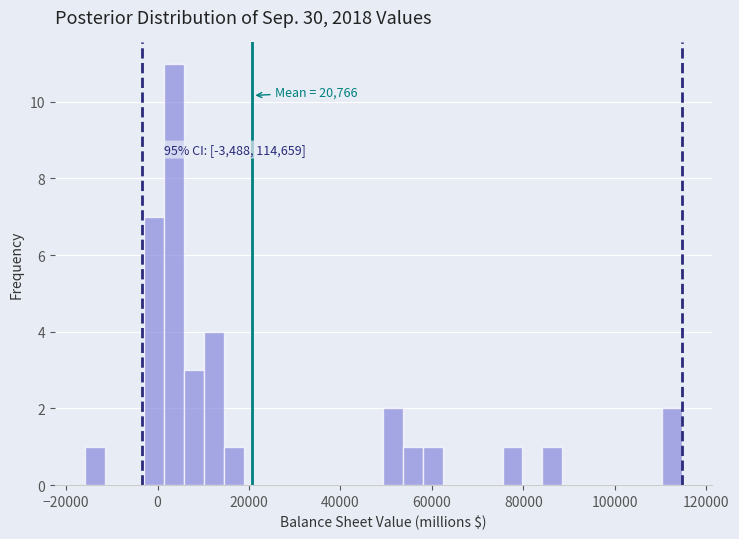

Around what value on the x-axis is the tallest bar? Give the approximate position of its centre, as read against the axis.

4000